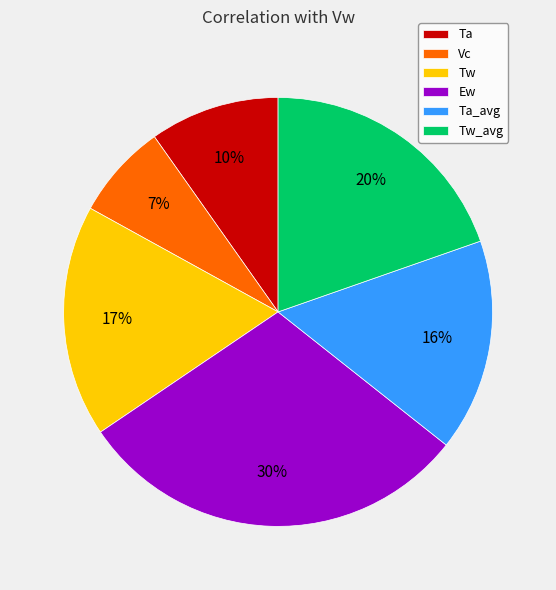

To the nearest percent, what is the difference between the Ta and Ta_avg slice percentages?

6%